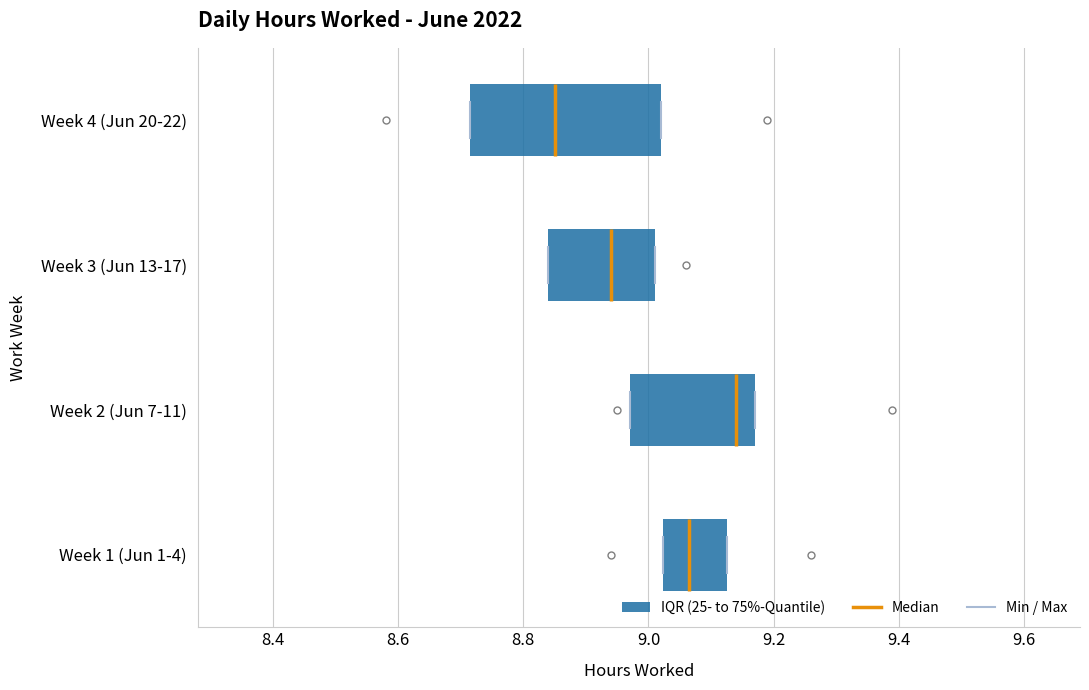

Reading bottom to top, read every box against the x-axis: the position of its median line, the range the box covers, and the ends of its whiskers. The values are not printed on the chart, so give them approximately, as read against the axis.

Week 1 (Jun 1-4): median 9.06, box 9.02 to 9.12, whiskers 9.02 to 9.12
Week 2 (Jun 7-11): median 9.14, box 8.98 to 9.18, whiskers 8.98 to 9.18
Week 3 (Jun 13-17): median 8.94, box 8.84 to 9.02, whiskers 8.84 to 9.02
Week 4 (Jun 20-22): median 8.86, box 8.72 to 9.02, whiskers 8.72 to 9.02